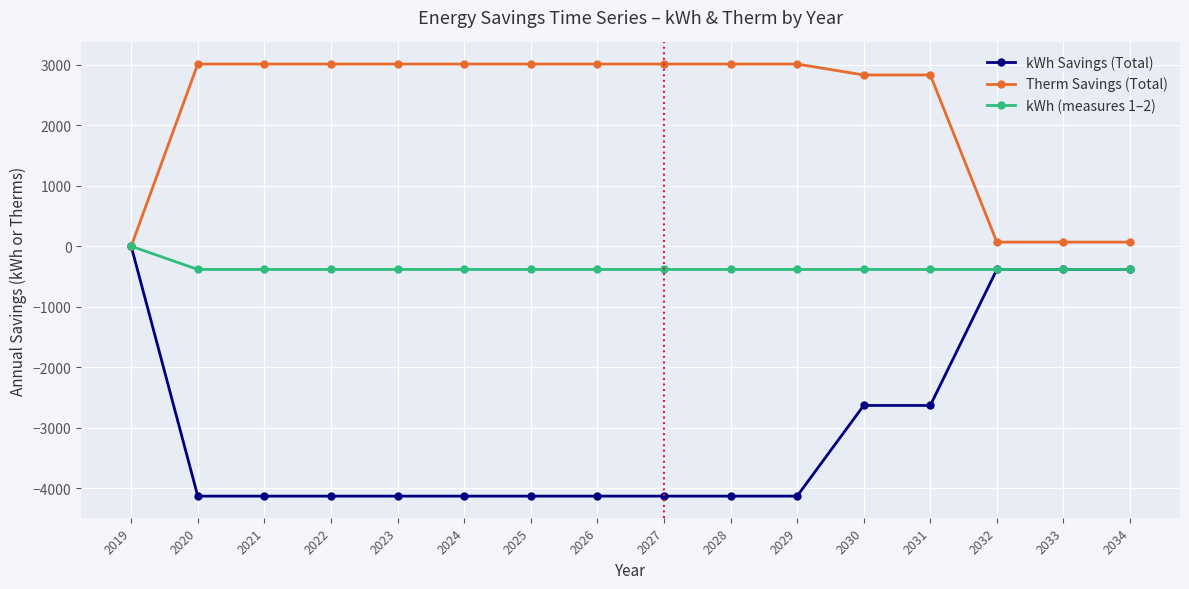

Rank the series by their average value, from lowest to highest.

kWh Savings (Total), kWh (measures 1–2), Therm Savings (Total)